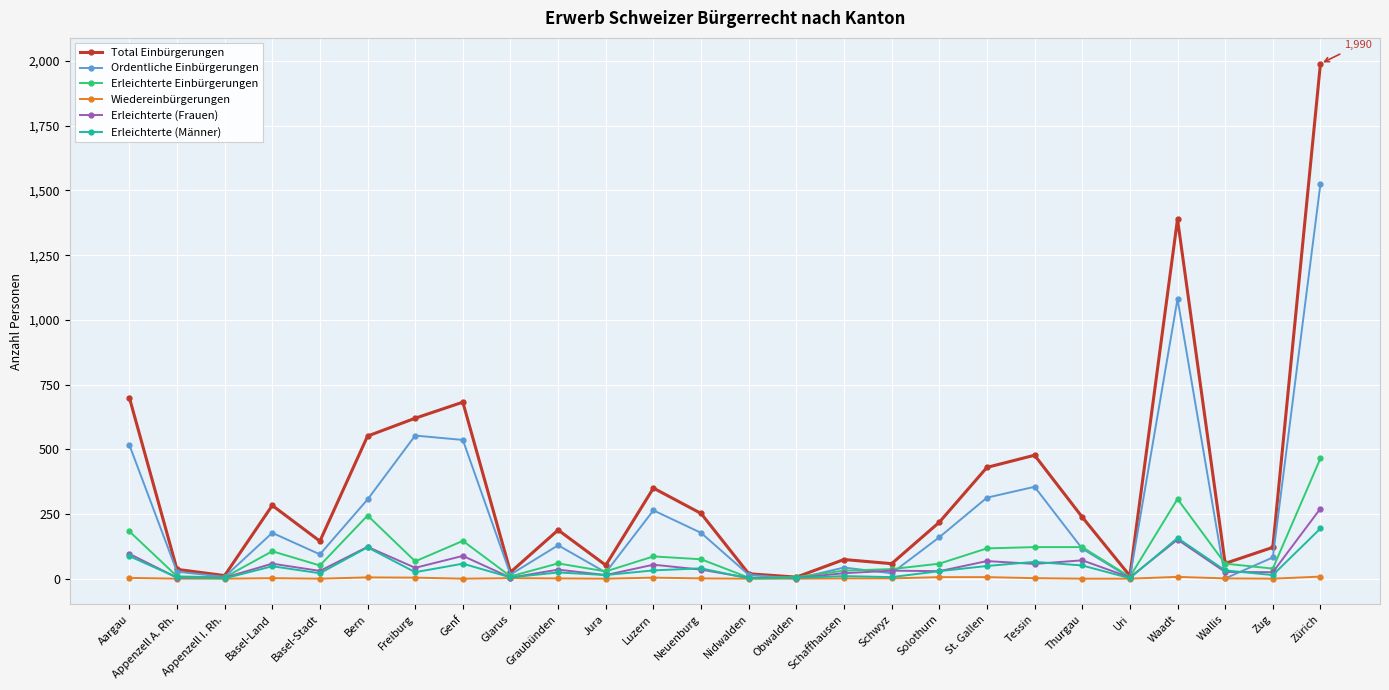

Which series has the largest total across all categories?

Total Einbürgerungen